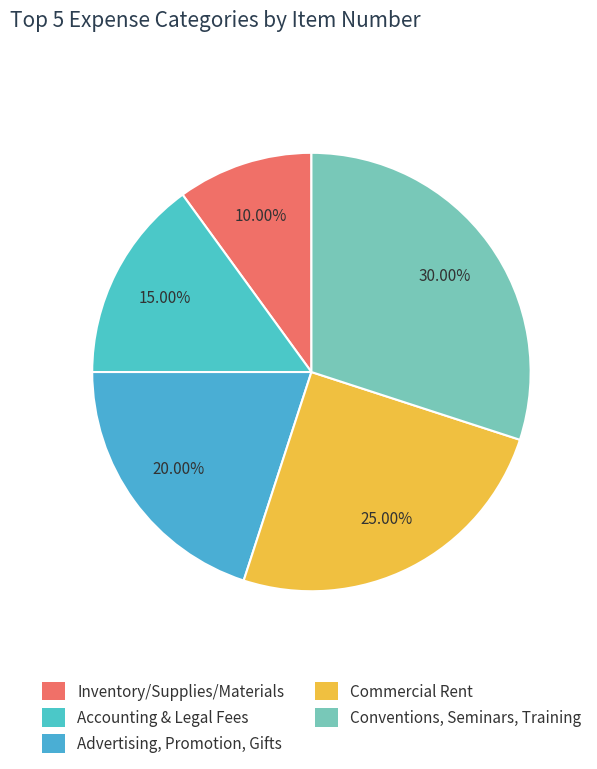

To the nearest percent, what portion does Advertising, Promotion, Gifts represent?

20%